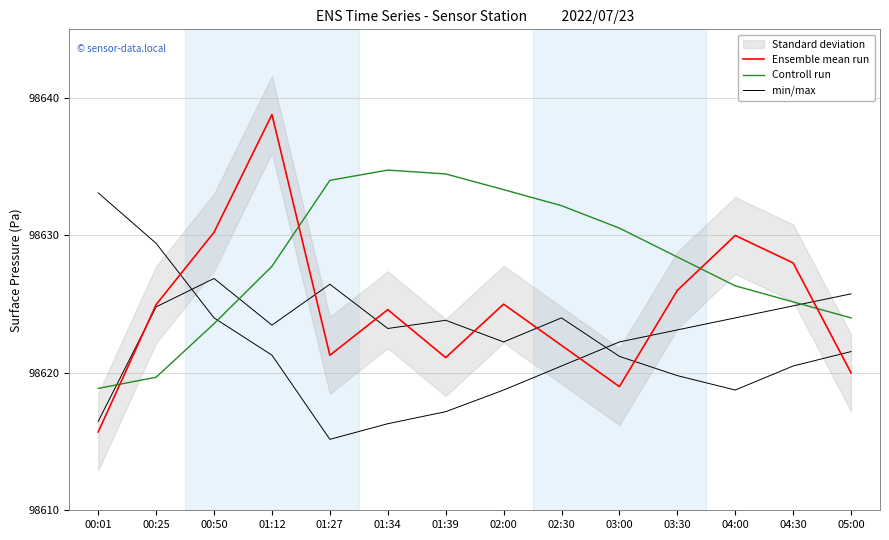

Between 00:01 and 04:00, which is larger?

04:00